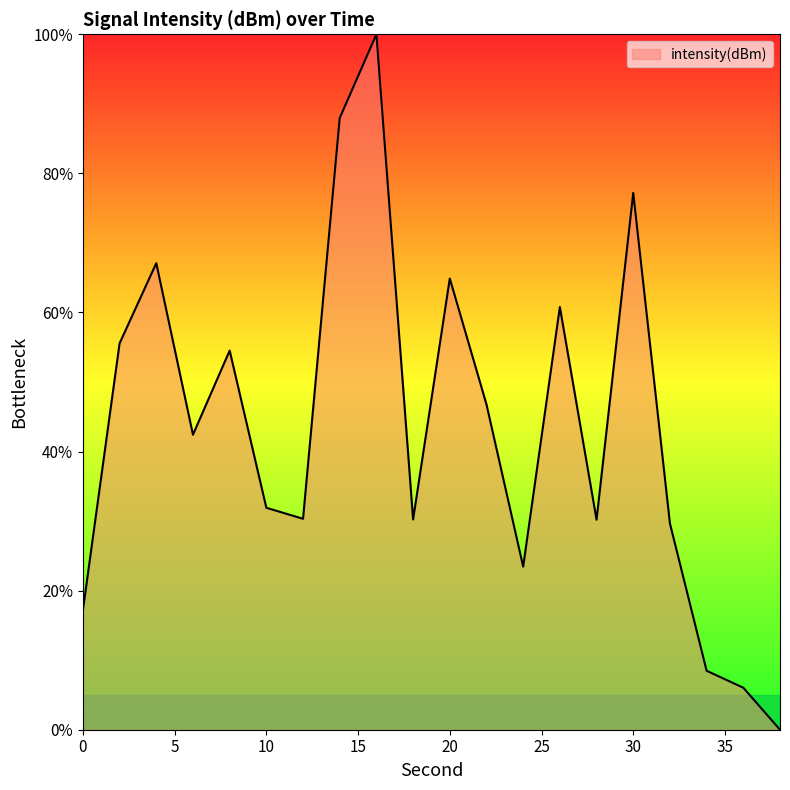

What is the difference between the maximum and minimum values?

100.0